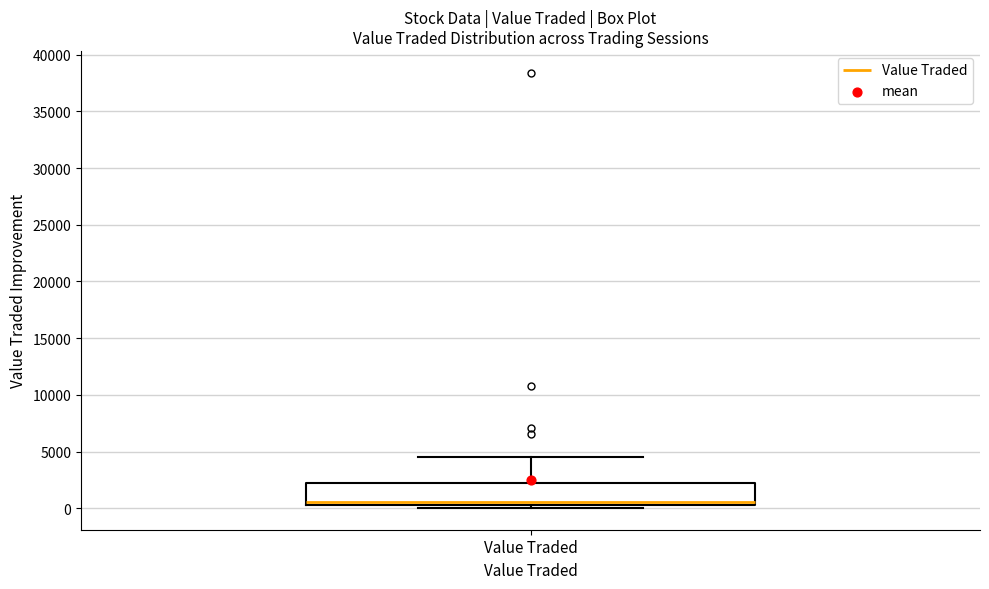

Read this box plot against the y-axis: the position of the median line, the range covered by the box, and the ends of both whiskers. The values are not printed on the chart, so give them approximately, as read against the axis.

median 500 (just above the box's lower edge), box 500 to 2000, whiskers 0 to 4500